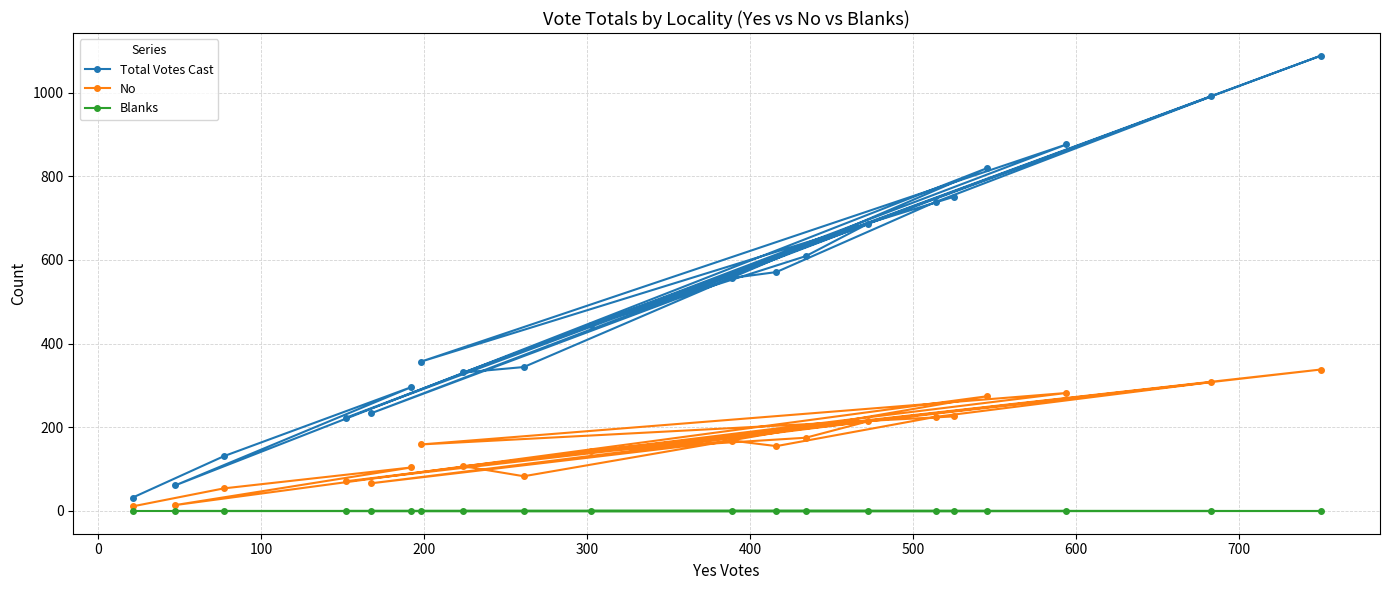

What is the lowest value of the Total Votes Cast series?

32